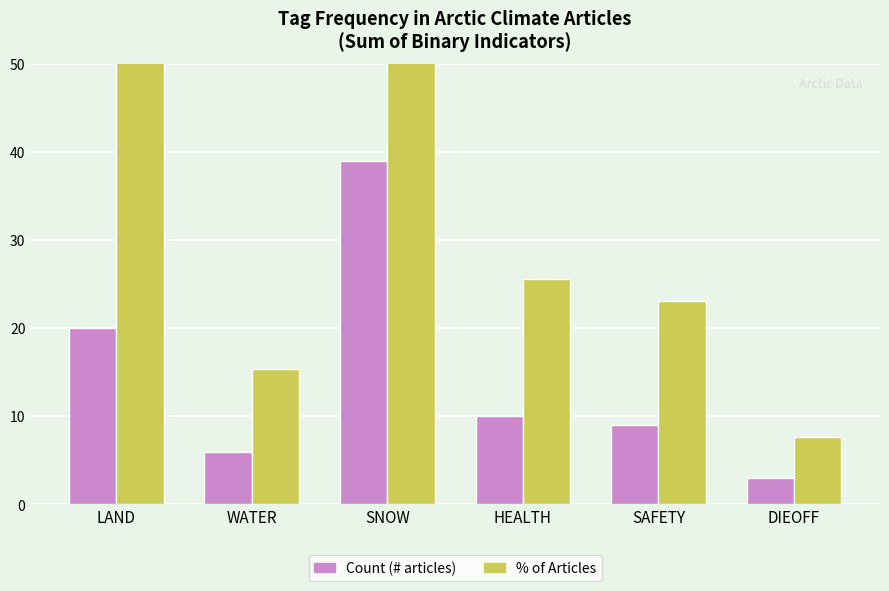

How many groups of bars are there?

6